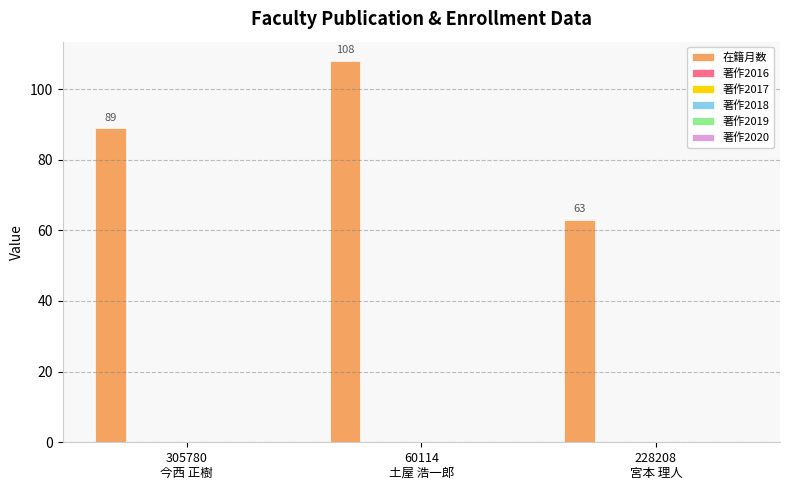

Are the bars grouped side by side (vs. stacked)?

No